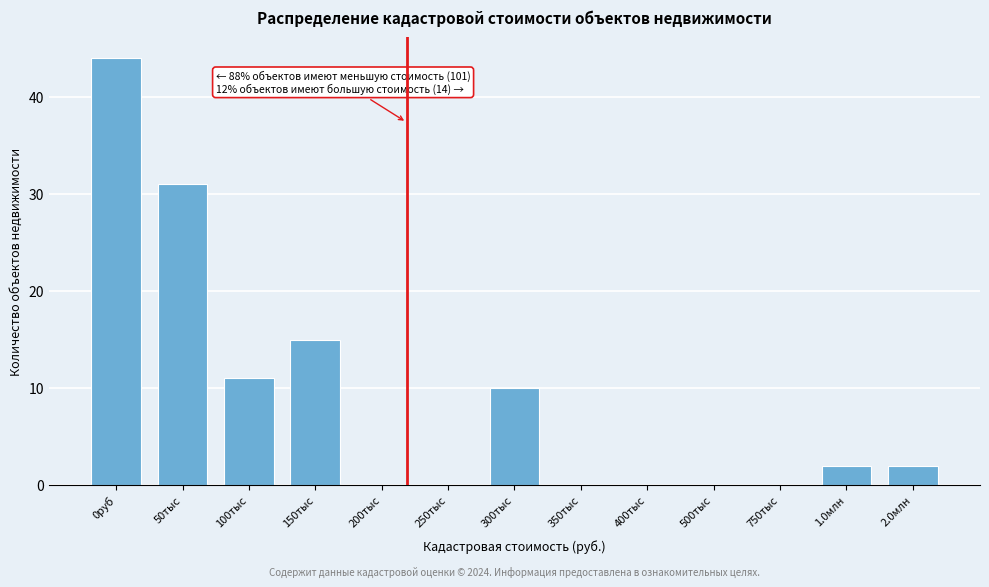

At which label is the value closest to 22?

150тыс